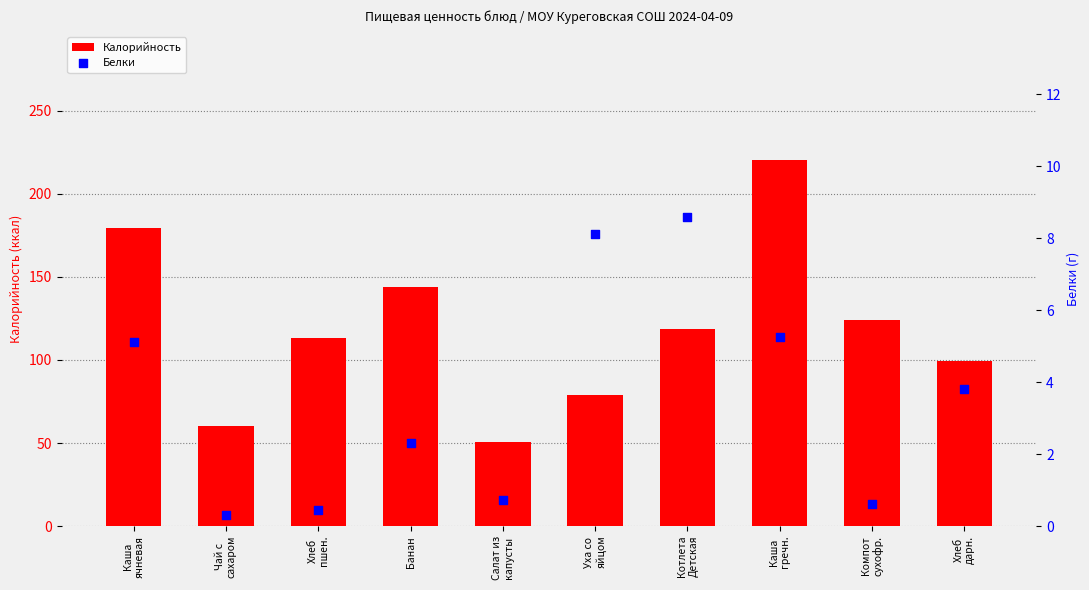

What is the total value across all series at Котлета
Детская?

127.1